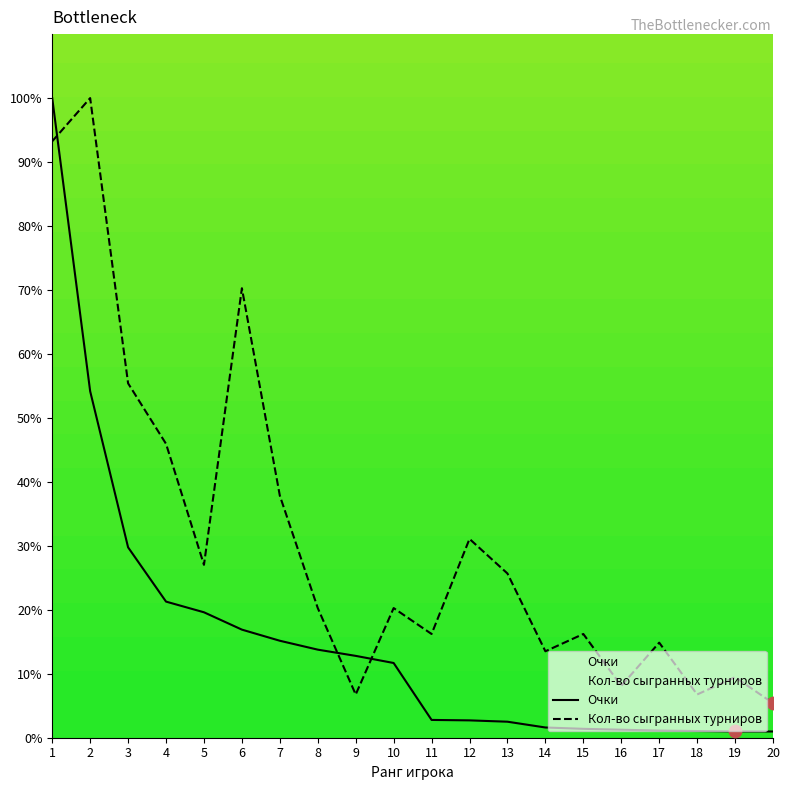

Which series has the largest Y range (max minus min)?

Очки